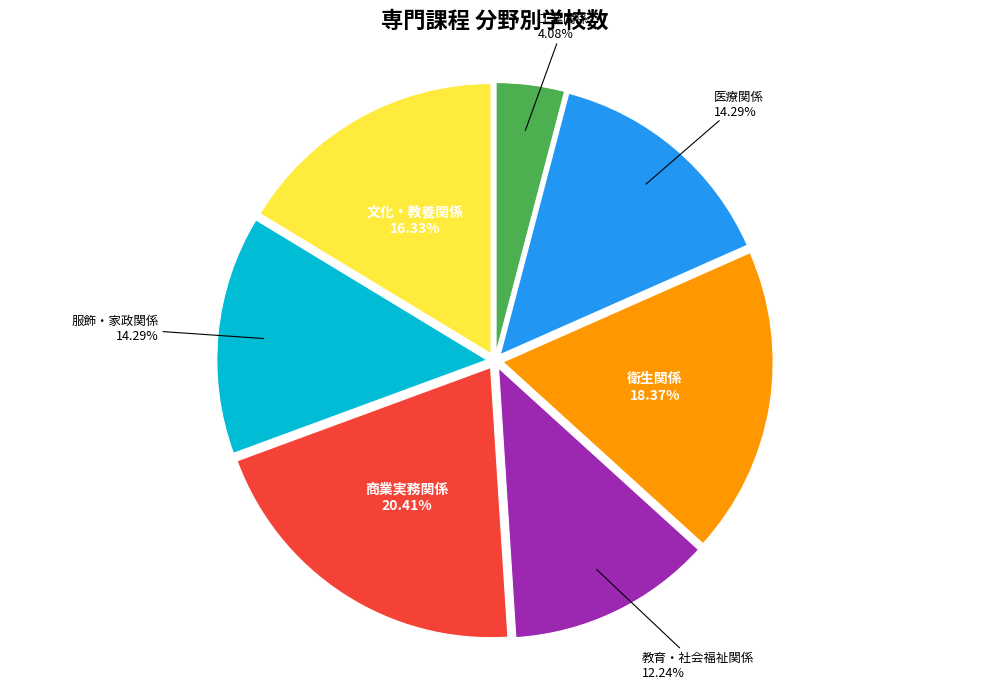

How many slices are in this pie chart?

7